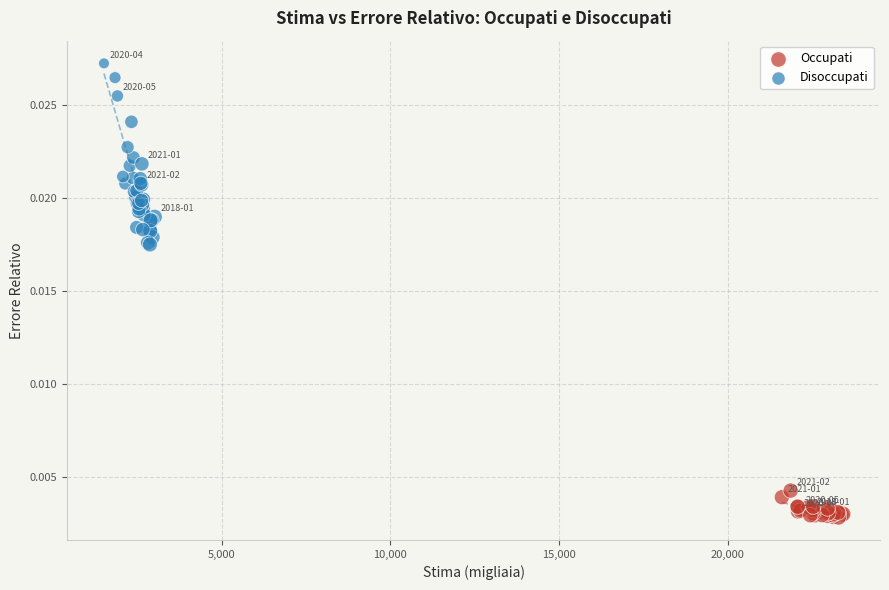

What are all the series names shown in the legend?

Occupati, Disoccupati